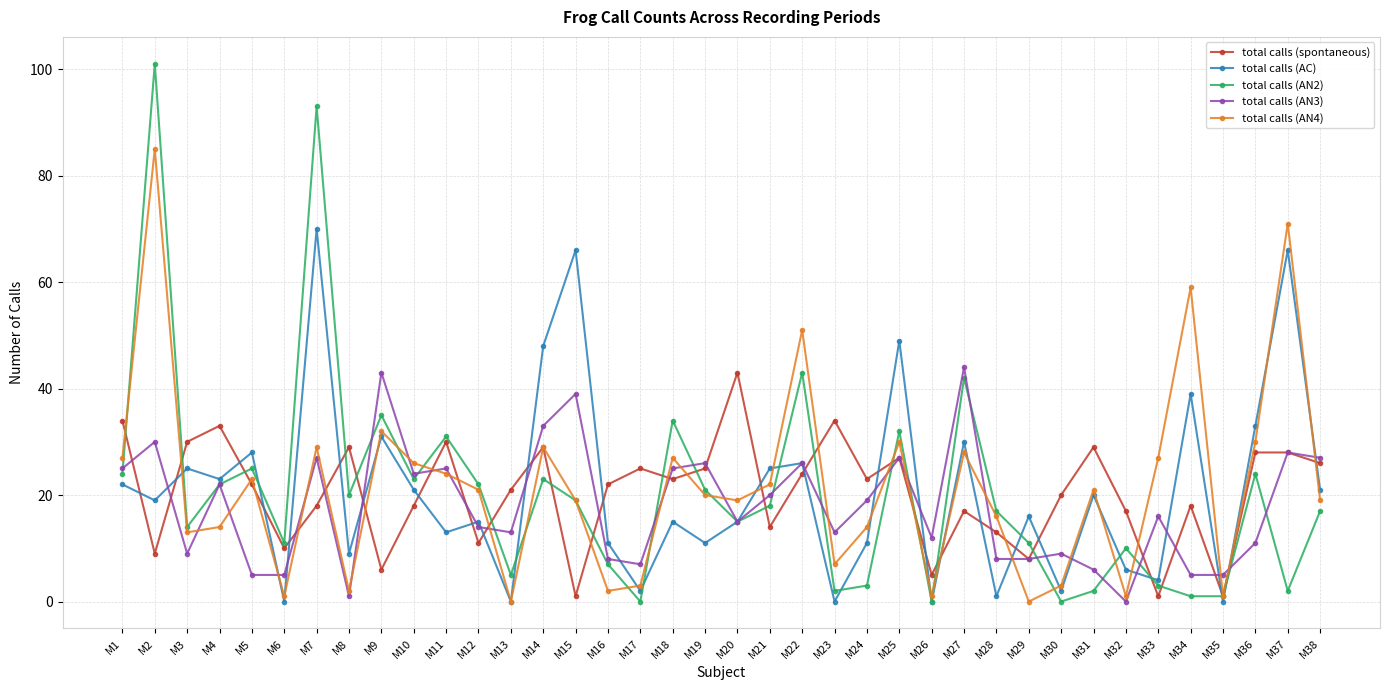

At which category does total calls (AC) reach its first local peak?

M3